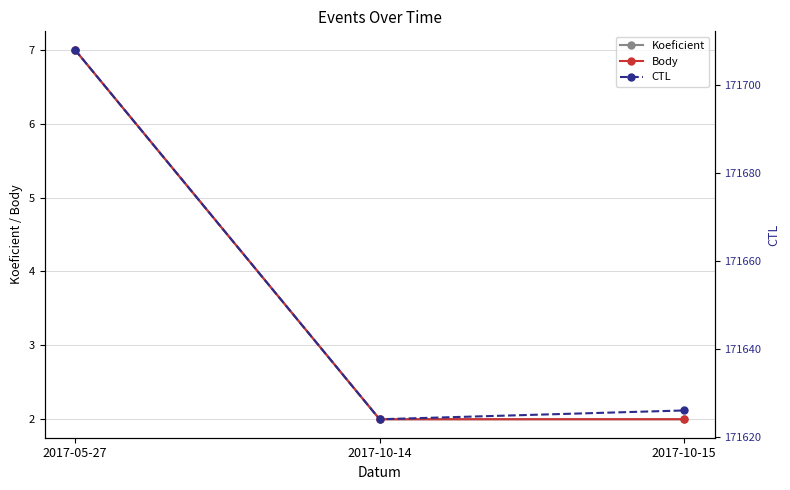

Reading left to right, transcribe all the data shown in this chart.

Koeficient: 7	2	2
Body: 7	2	2
CTL: 171708	171624	171626